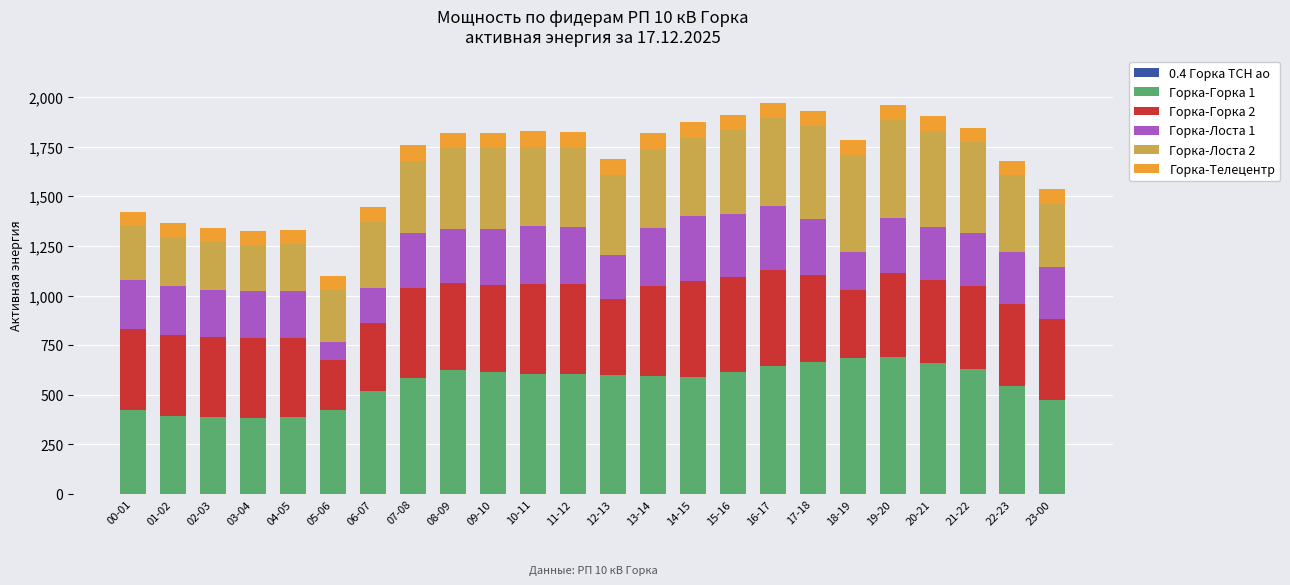

What is the sum of all Горка-Лоста 2 values?

8973.0